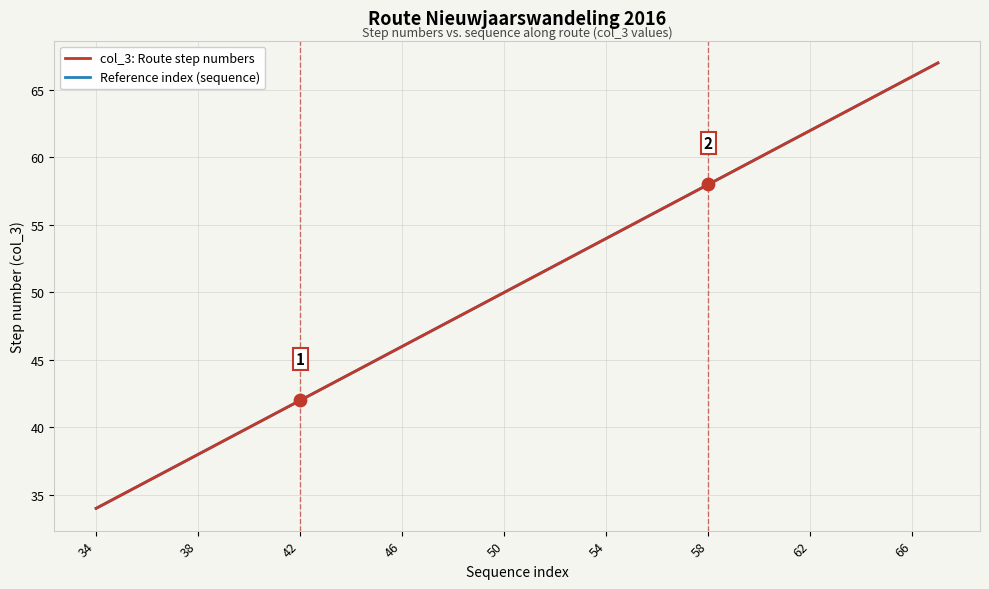

Is this an area chart (filled region under the line)?

No